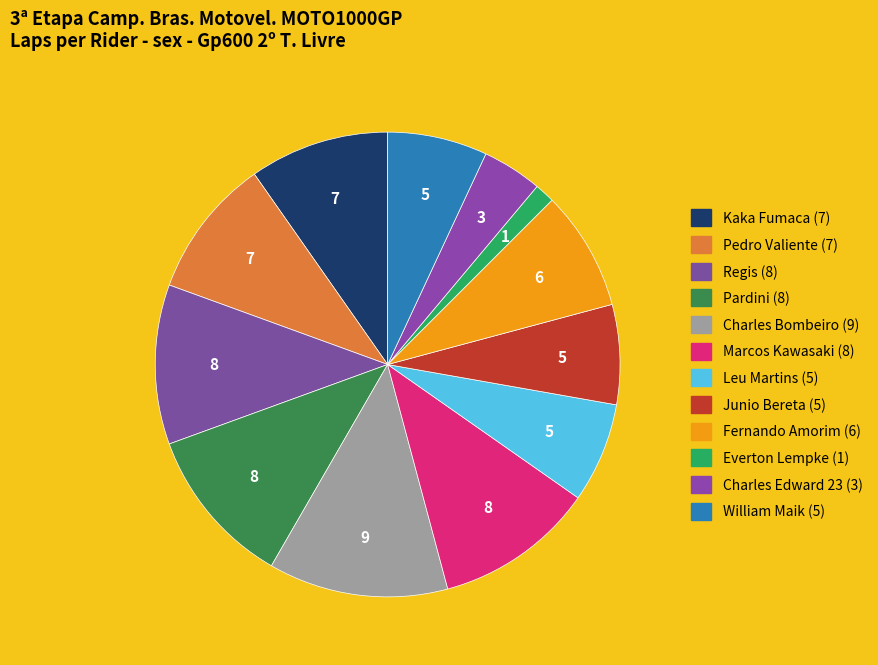

Which slice is the largest?

Charles Bombeiro